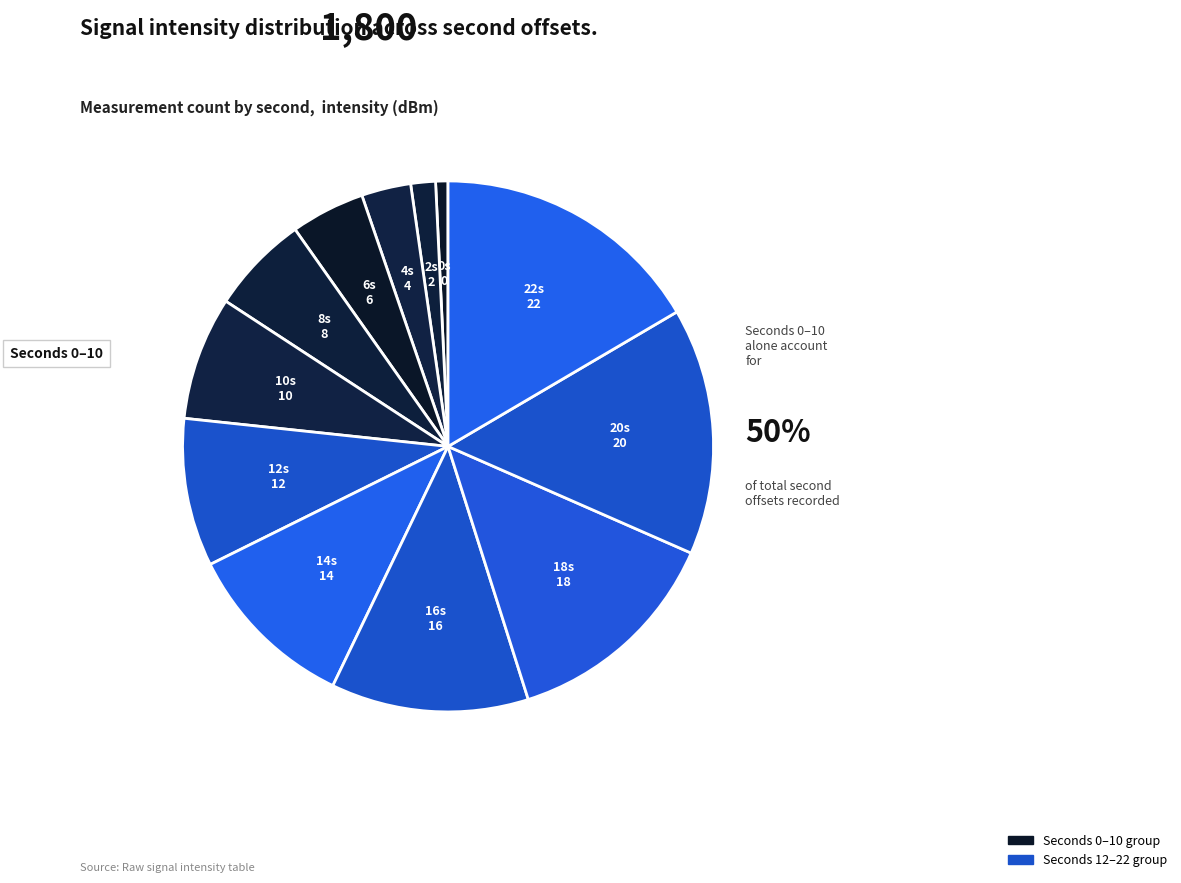

Is the sum of 6 and 14 greater than half?

No